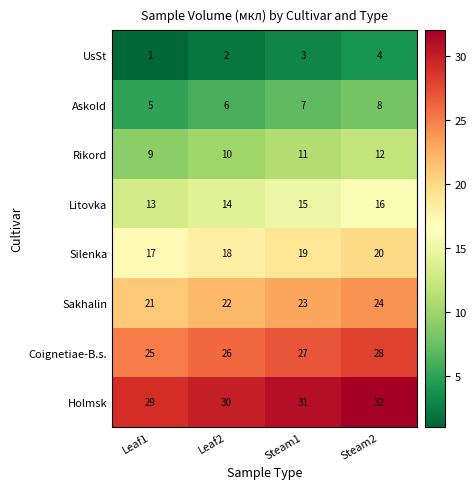

What is the lowest value of the Holmsk series?

29